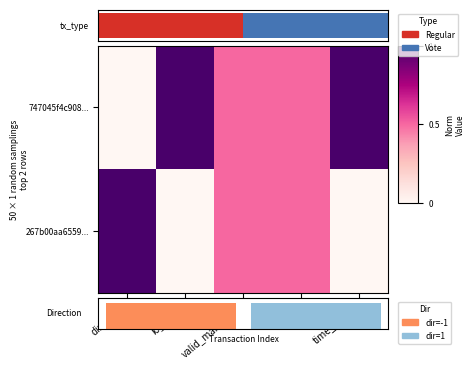

How many distinct data groups are displayed?

2